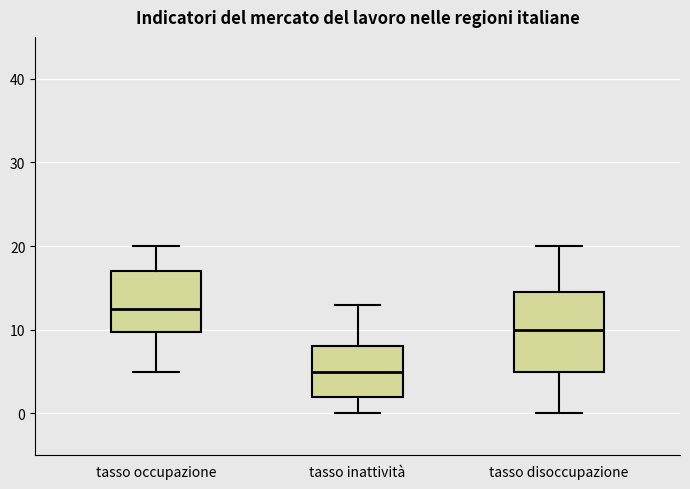

Where does the median line of the box for tasso inattività sit on the y-axis? The values are not printed on the chart, so give them approximately, as read against the axis.

5